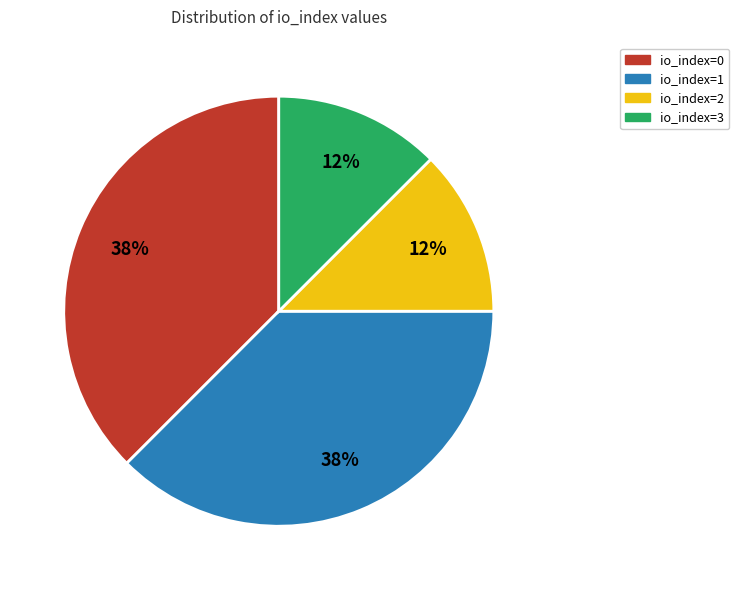

Between io_index=1 and io_index=2, which is larger?

io_index=1